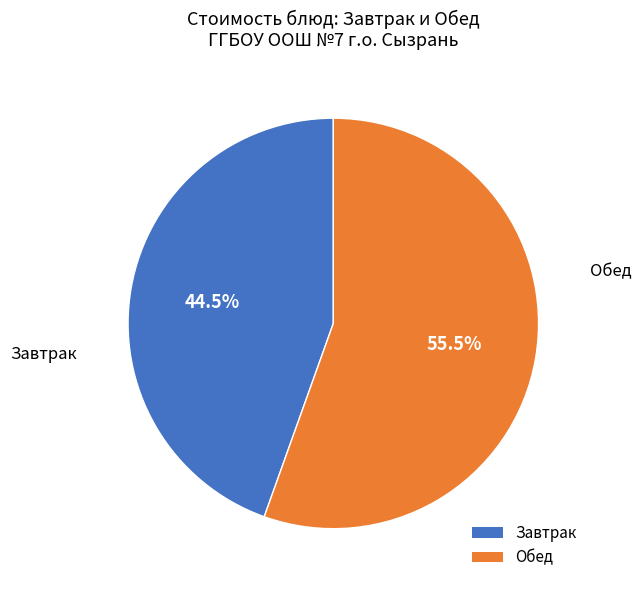

Is there any slice that represents more than half of the pie?

Yes